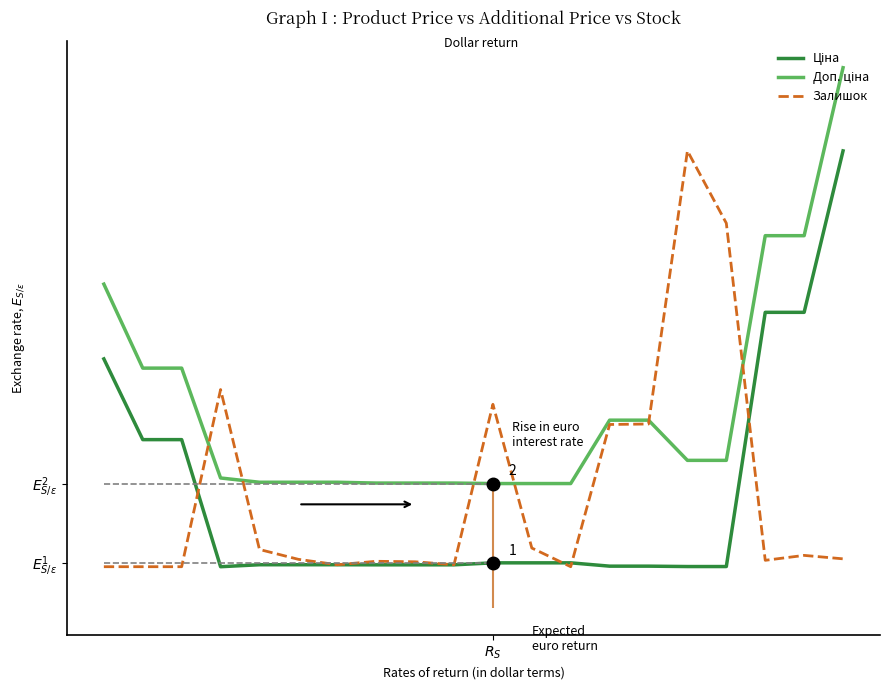

Is it true that Ціна equals 9.7 at $R_S$?

False